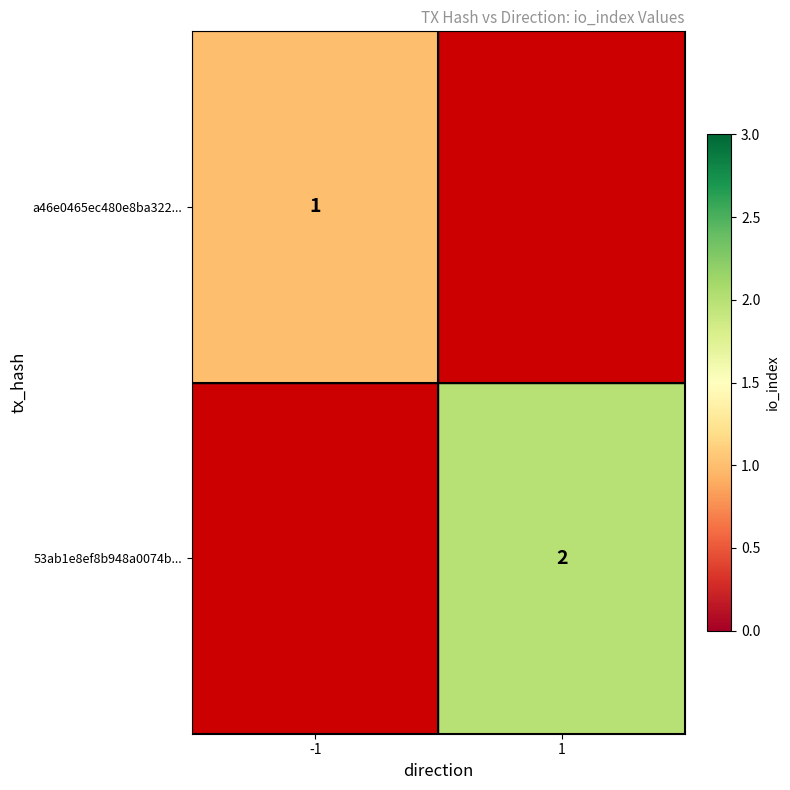

Is it true that a46e0465ec480e8ba322... equals 1 at -1?

True